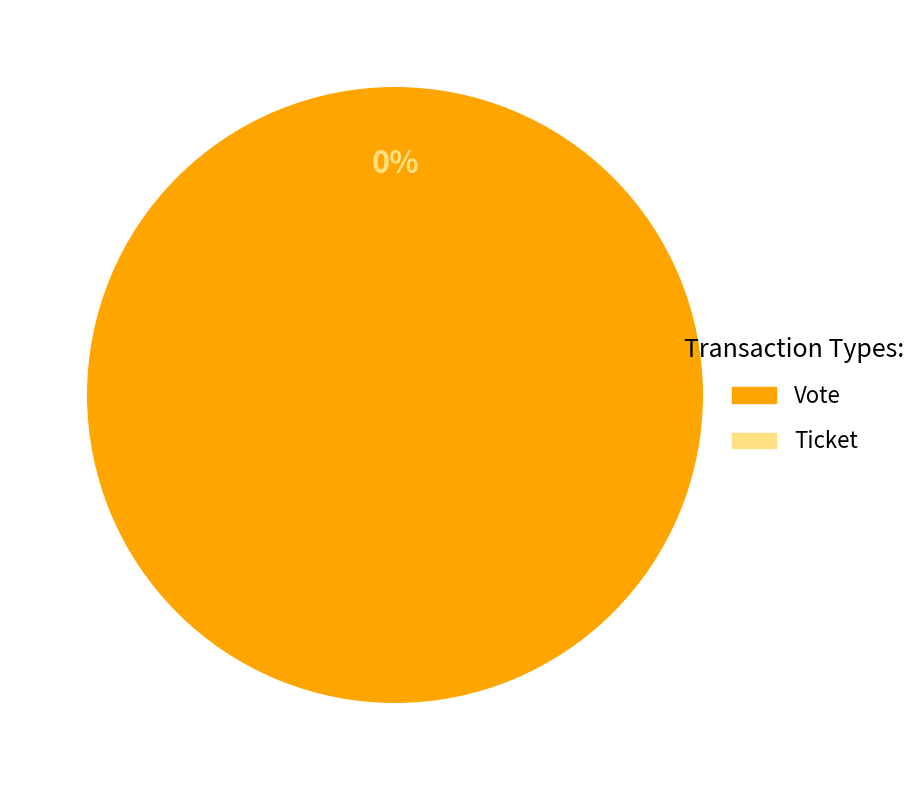

Which slice is the smallest?

Ticket